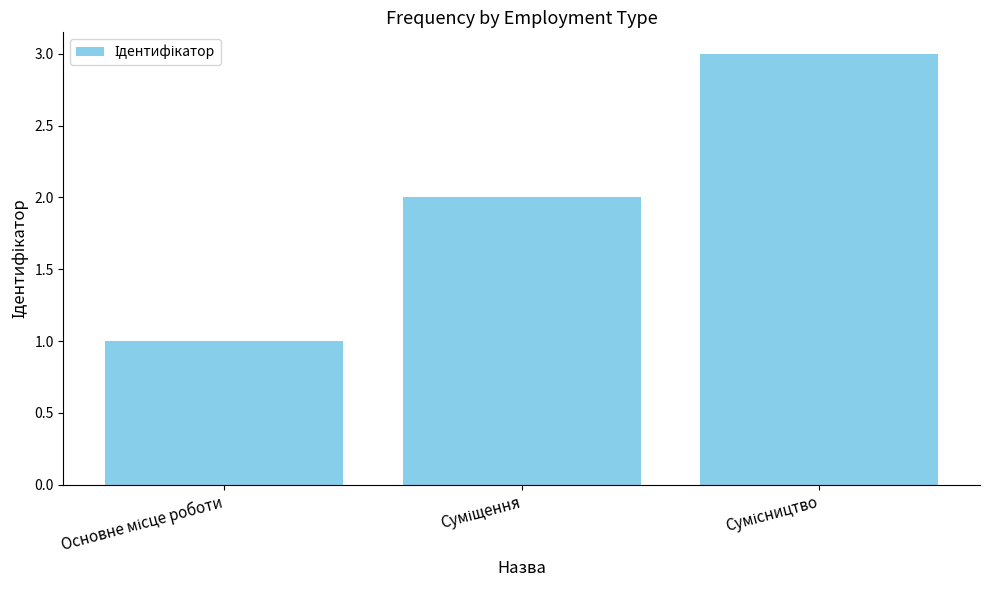

How many bars are there in total?

3